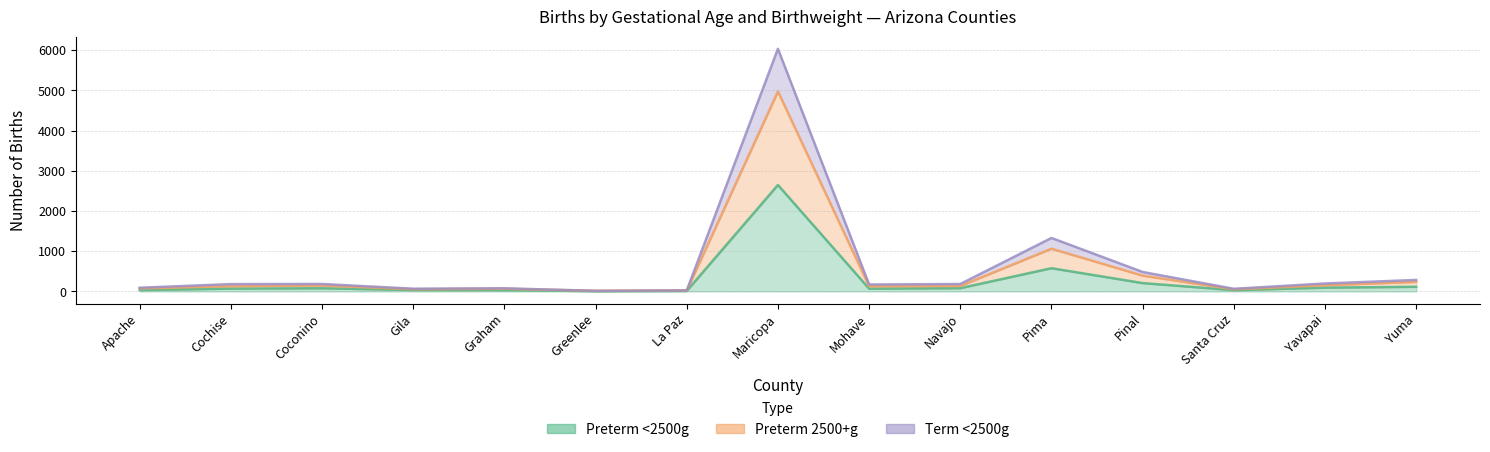

List the labels in order of Term <2500g value, largest first.

Maricopa, Pima, Pinal, Yuma, Yavapai, Coconino, Navajo, Cochise, Mohave, Apache, Graham, Gila, Santa Cruz, La Paz, Greenlee